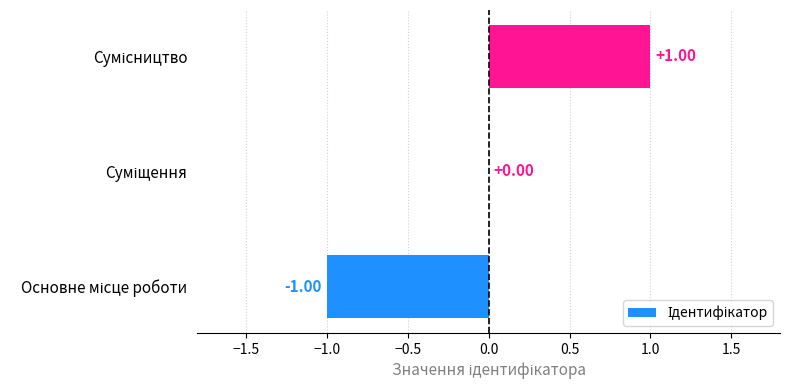

Are the bars horizontal?

Yes